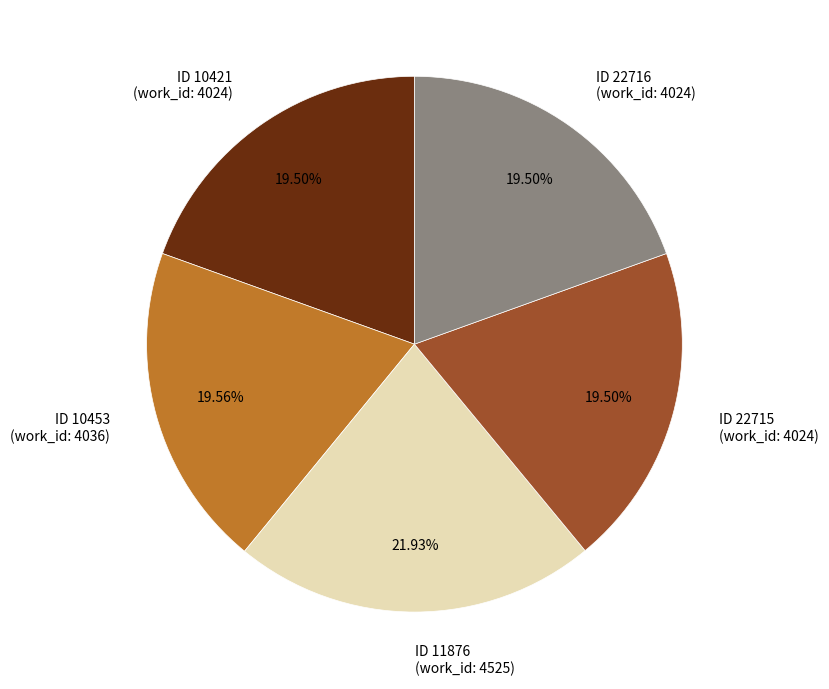

Is ID 22715 (work_id: 4024) the majority of the pie?

No